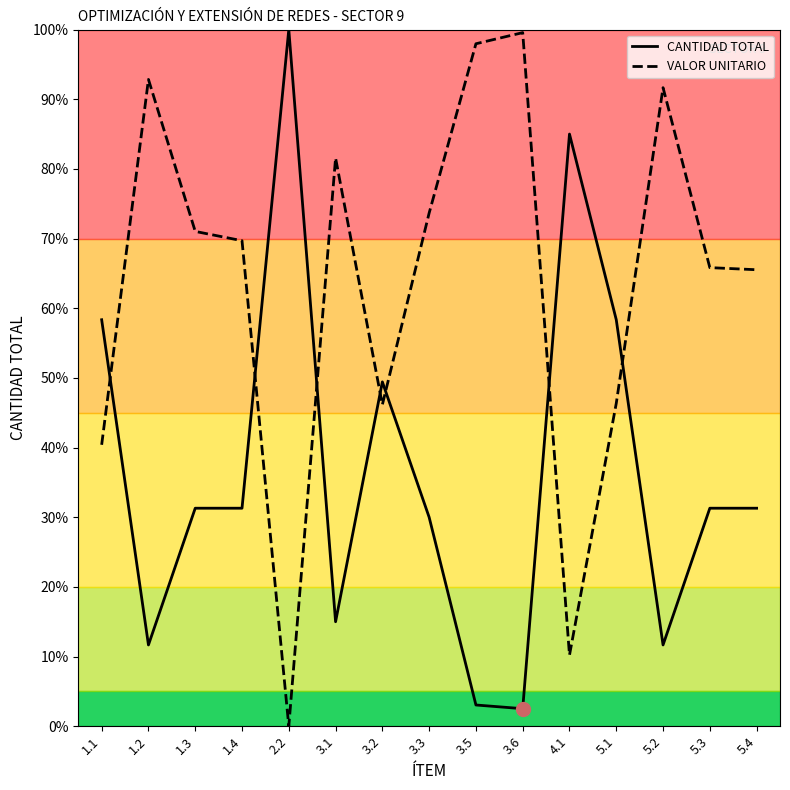

Which series has the largest range (max minus min)?

VALOR UNITARIO